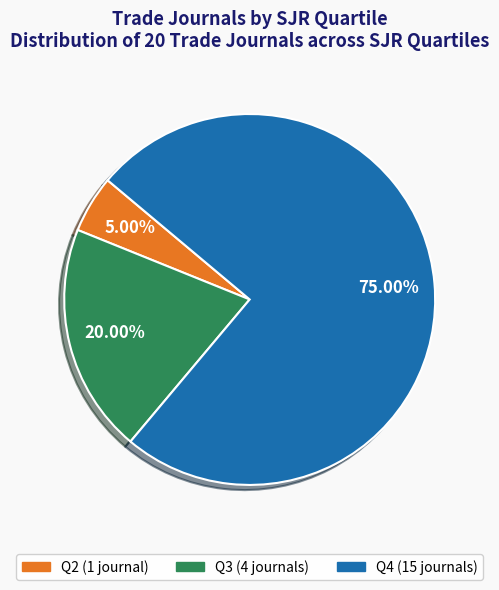

What percentage do Q3 and Q2 together represent?

25.0%